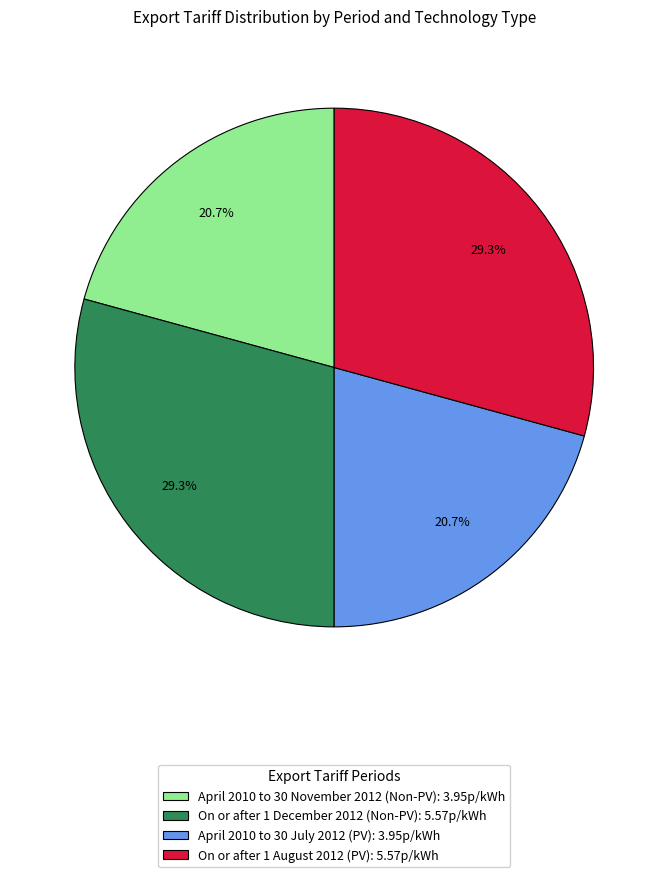

How many segments does this pie chart have?

4